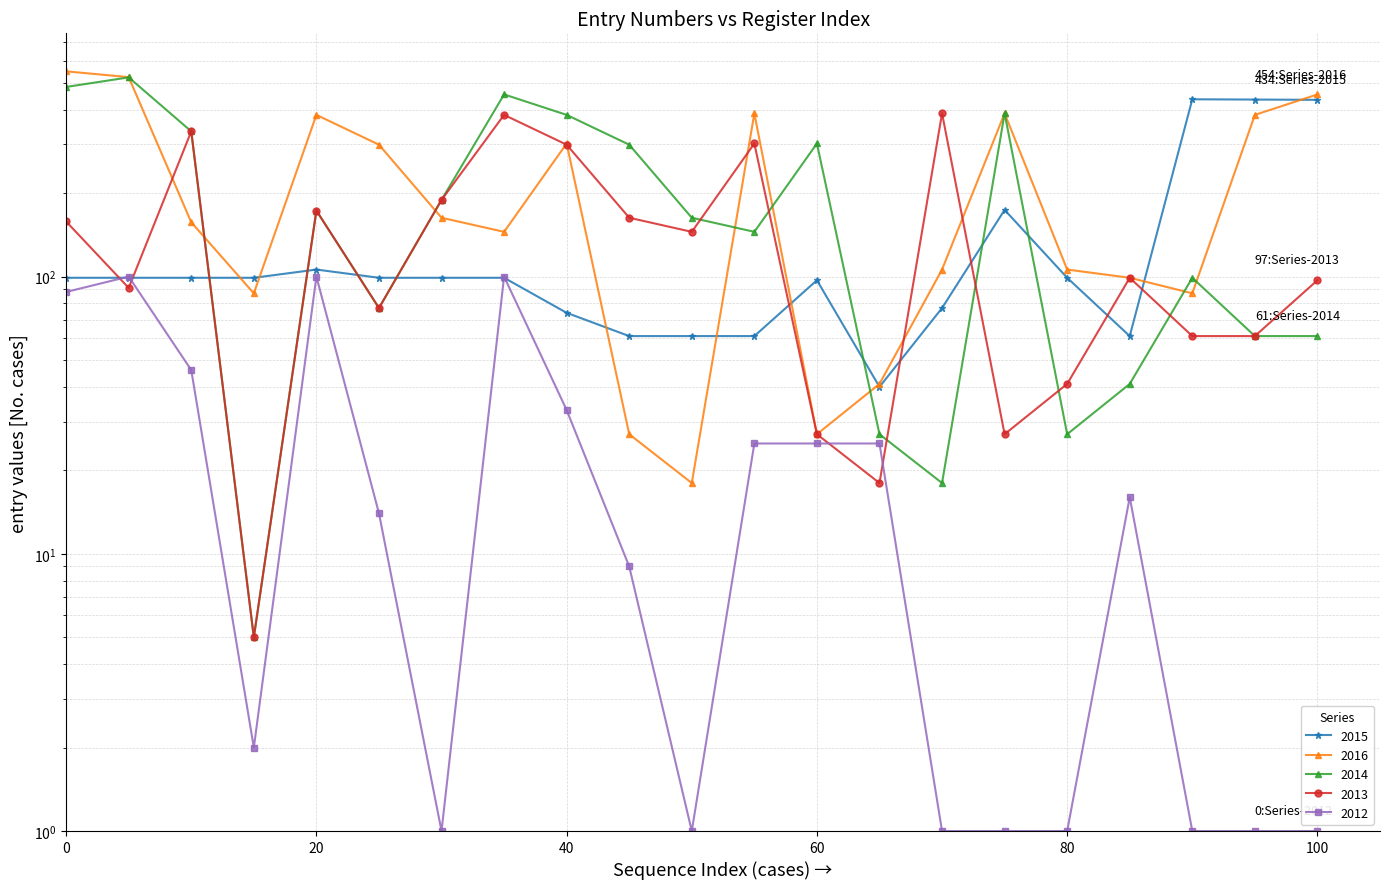

Reading left to right, transcribe all the data shown in this chart.

2015: 0=99	5=99	10=99	15=99	20=106	25=99	30=99	35=99	40=74	45=61	50=61	55=61	60=97	65=40	70=77	75=174	80=99	85=61	90=436	95=435	100=434
2016: 0=550	5=524	10=157	15=87	20=383	25=299	30=163	35=145	40=302	45=27	50=18	55=388	60=27	65=41	70=106	75=388	80=106	85=99	90=87	95=383	100=454
2014: 0=483	5=523	10=334	15=5	20=173	25=77	30=189	35=454	40=383	45=299	50=163	55=145	60=302	65=27	70=18	75=388	80=27	85=41	90=99	95=61	100=61
2013: 0=158	5=91	10=334	15=5	20=173	25=77	30=189	35=383	40=299	45=163	50=145	55=302	60=27	65=18	70=388	75=27	80=41	85=99	90=61	95=61	100=97
2012: 0=88	5=100	10=46	15=2	20=100	25=14	30=1	35=100	40=33	45=9	50=1	55=25	60=25	65=25	70=1	75=1	80=1	85=16	90=1	95=1	100=1